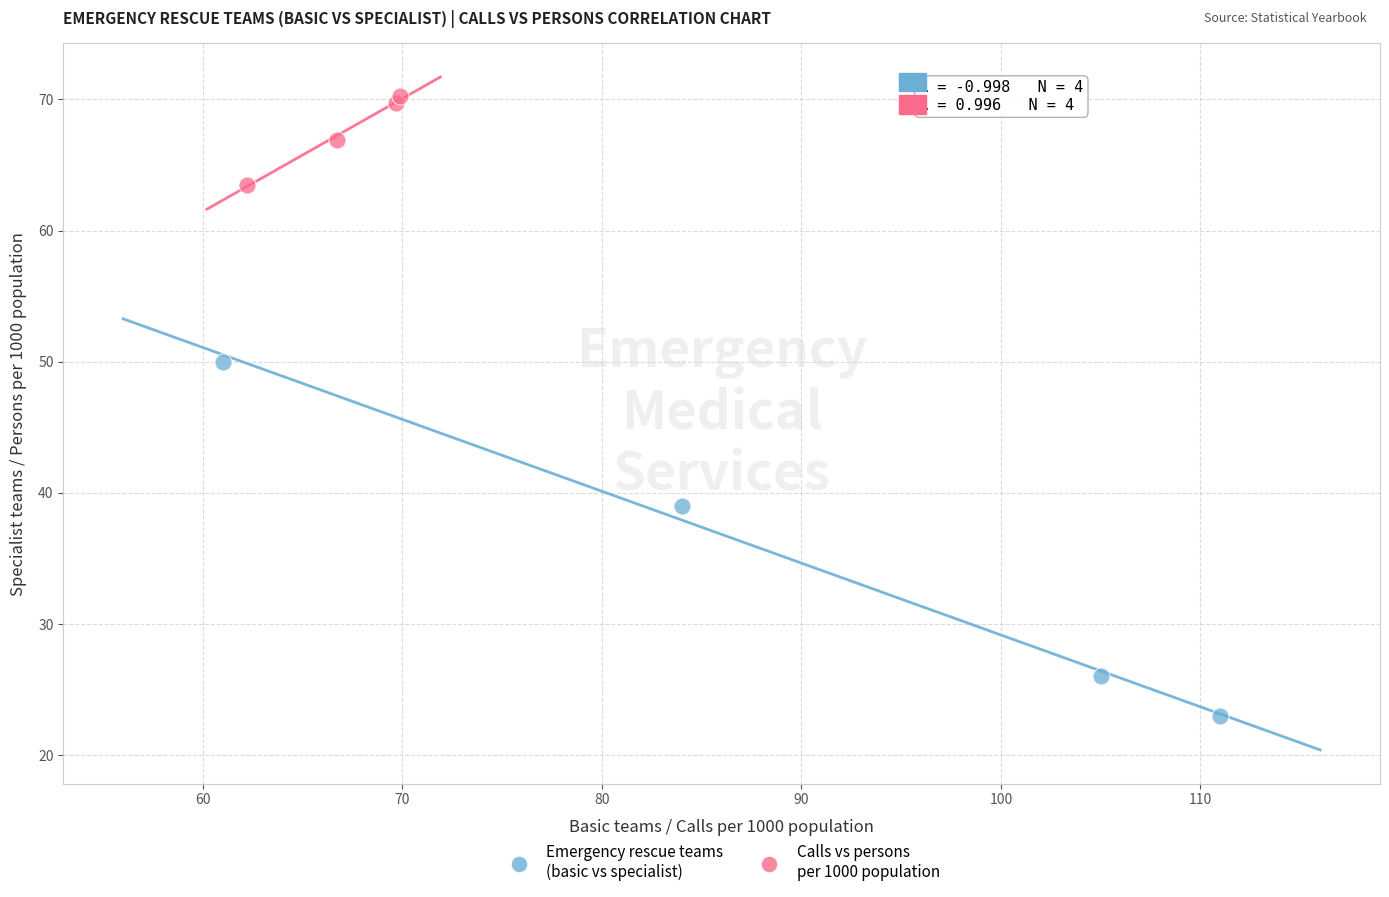

What are all the series names shown in the legend?

Emergency rescue teams (basic vs specialist), Calls vs persons per 1000 population